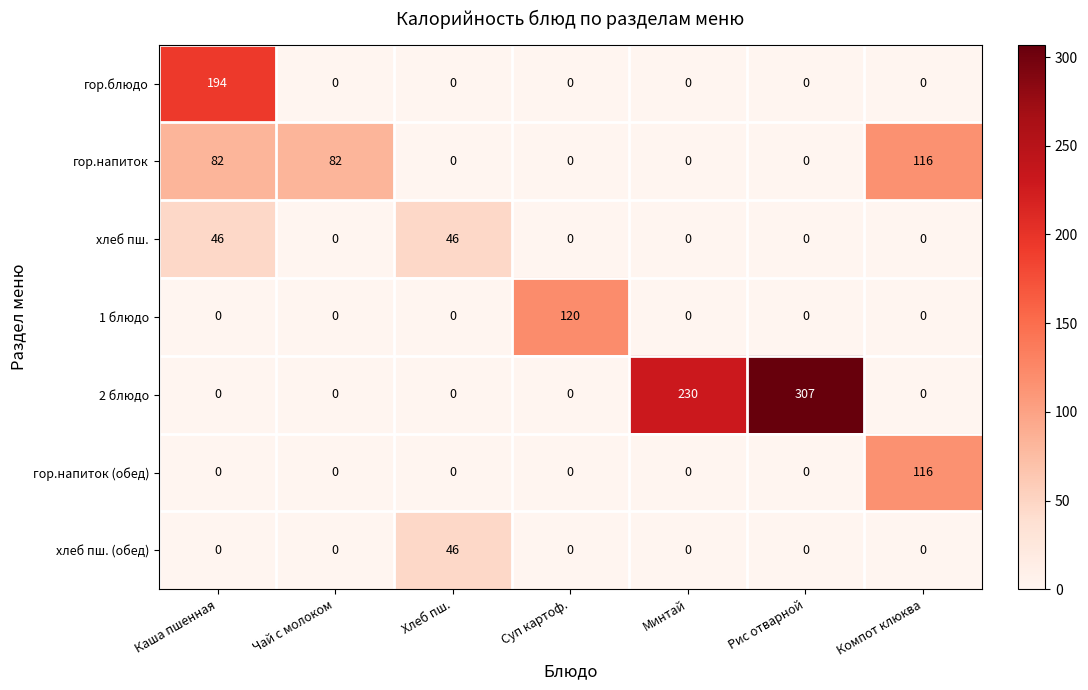

What is the spread (max minus min) of values at Суп картоф.?

120